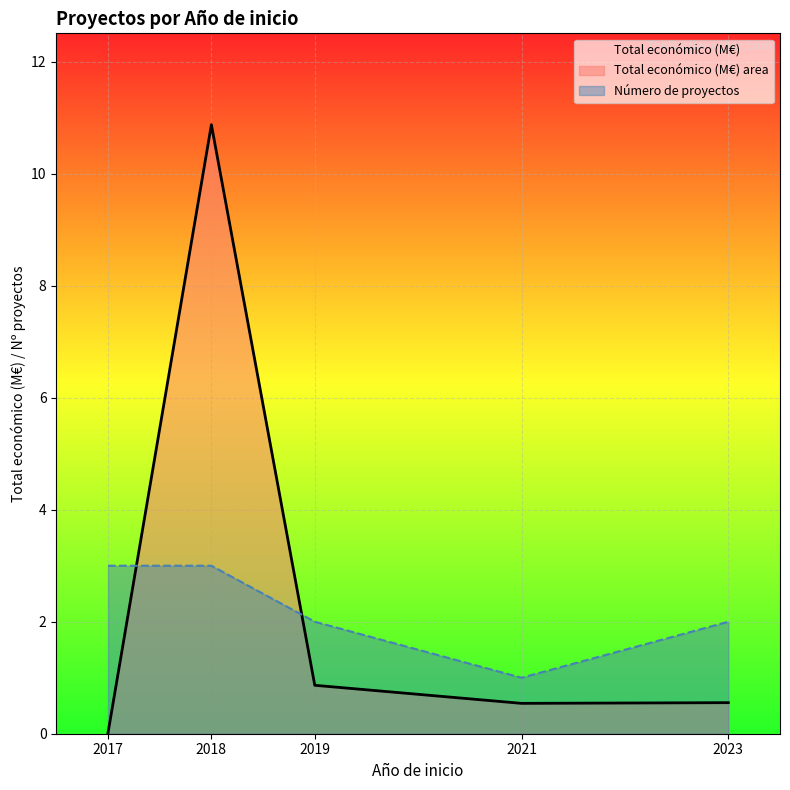

What is the value of the Total económico (M€) point at the 4th from the left?

0.5